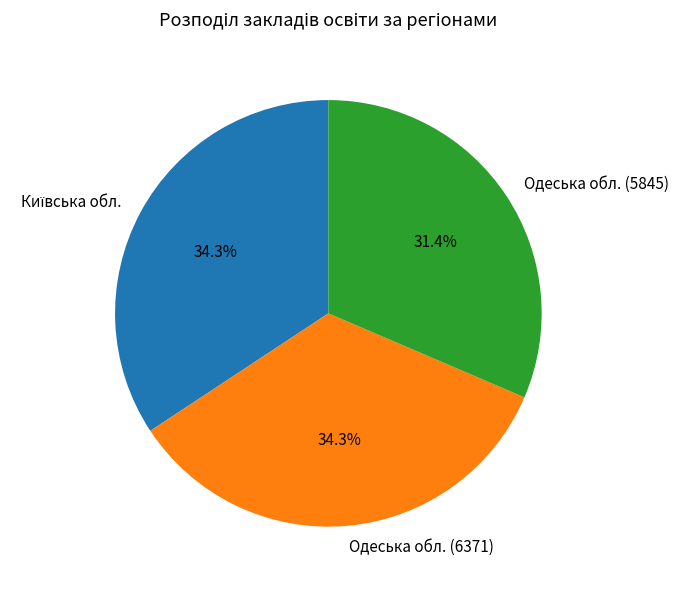

Which has a higher value, Одеська обл. (5845) or Одеська обл. (6371)?

Одеська обл. (6371)